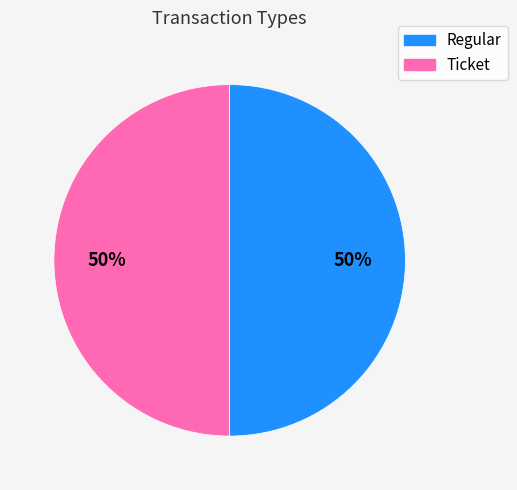

To the nearest percent, what is the average slice percentage?

50%